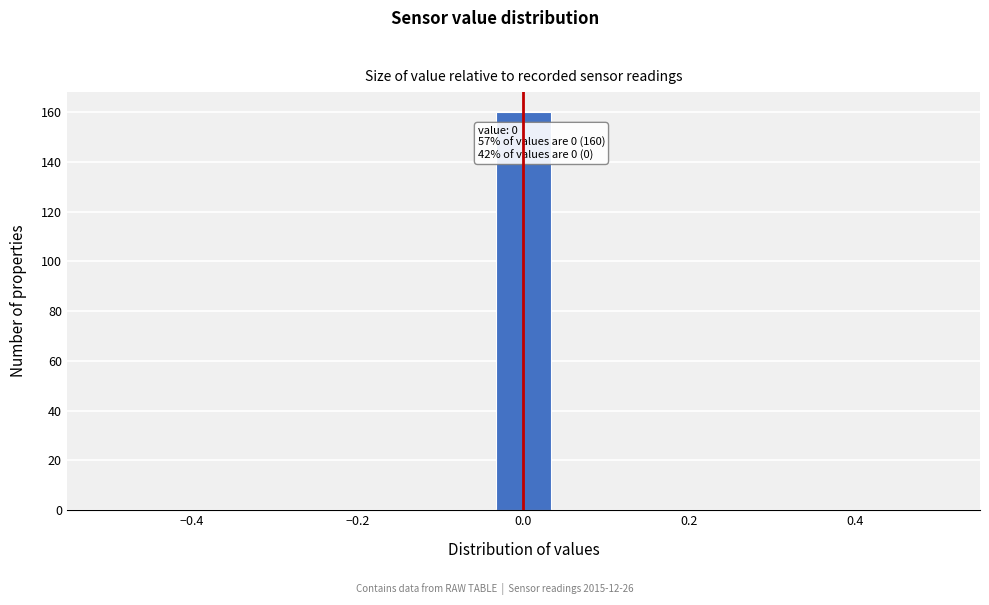

Read against the x-axis, roughly where is the centre of the tallest bar?

0.00